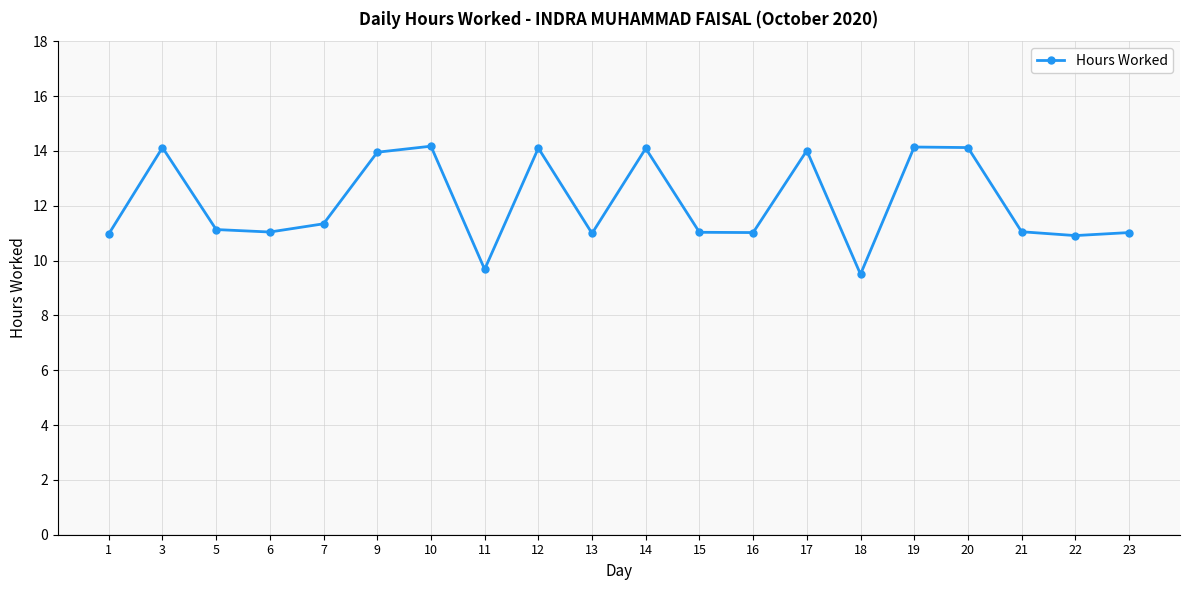

What is the maximum value shown in the chart?

14.2